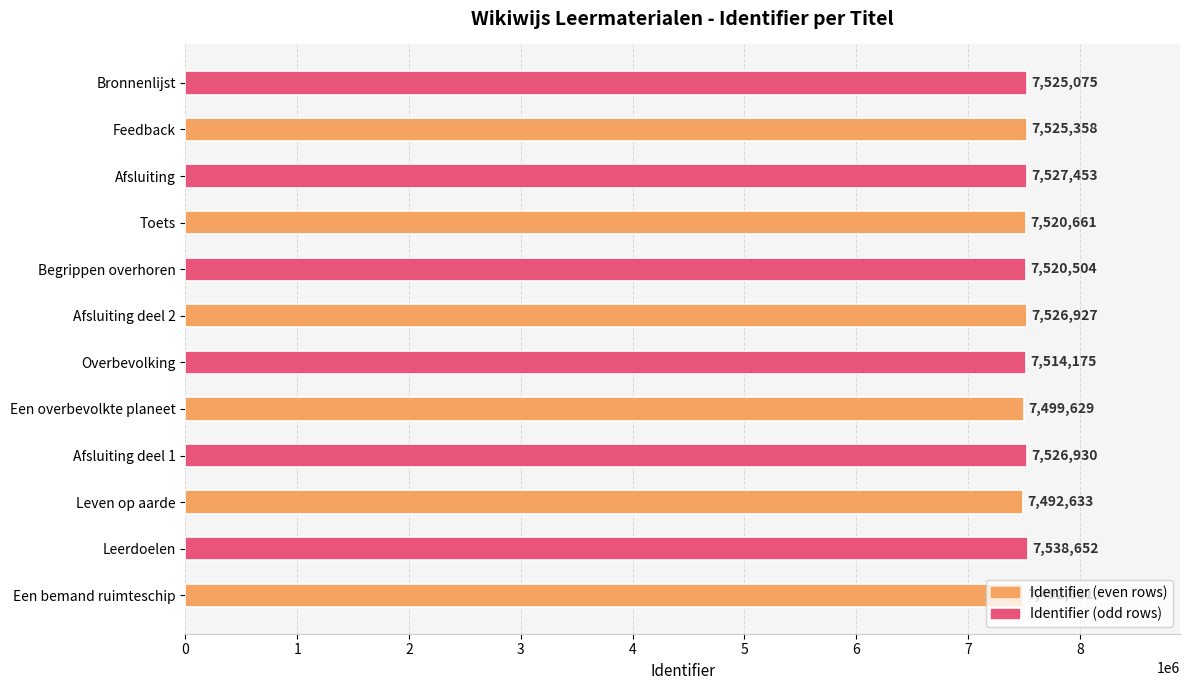

The value at Bronnenlijst is 4271360. True or false?

False